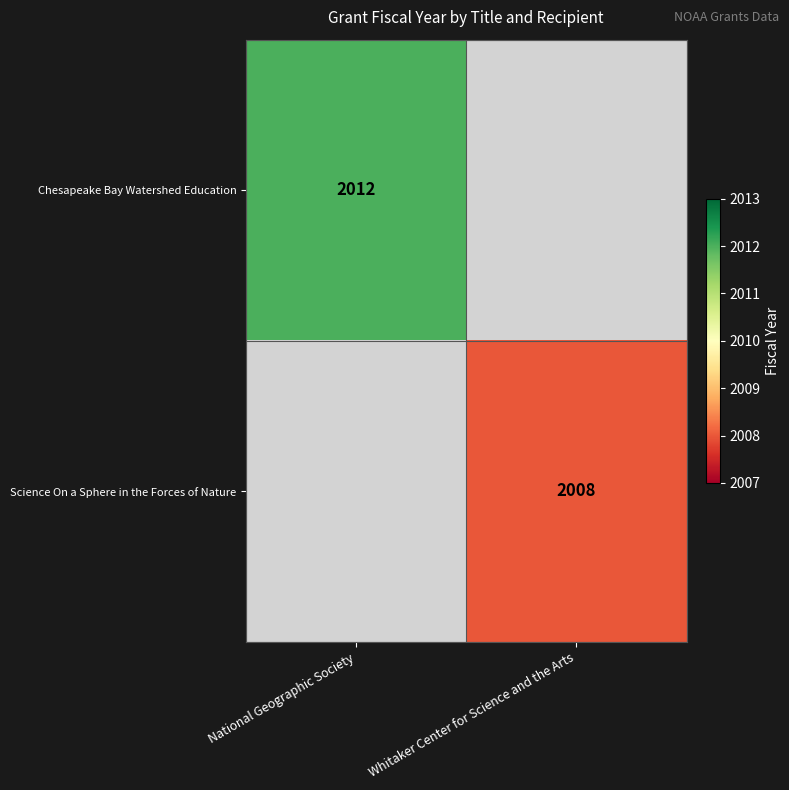

The Science On a Sphere in the Forces of Nature series shows 733 at Whitaker Center for Science and the Arts. True or false?

False